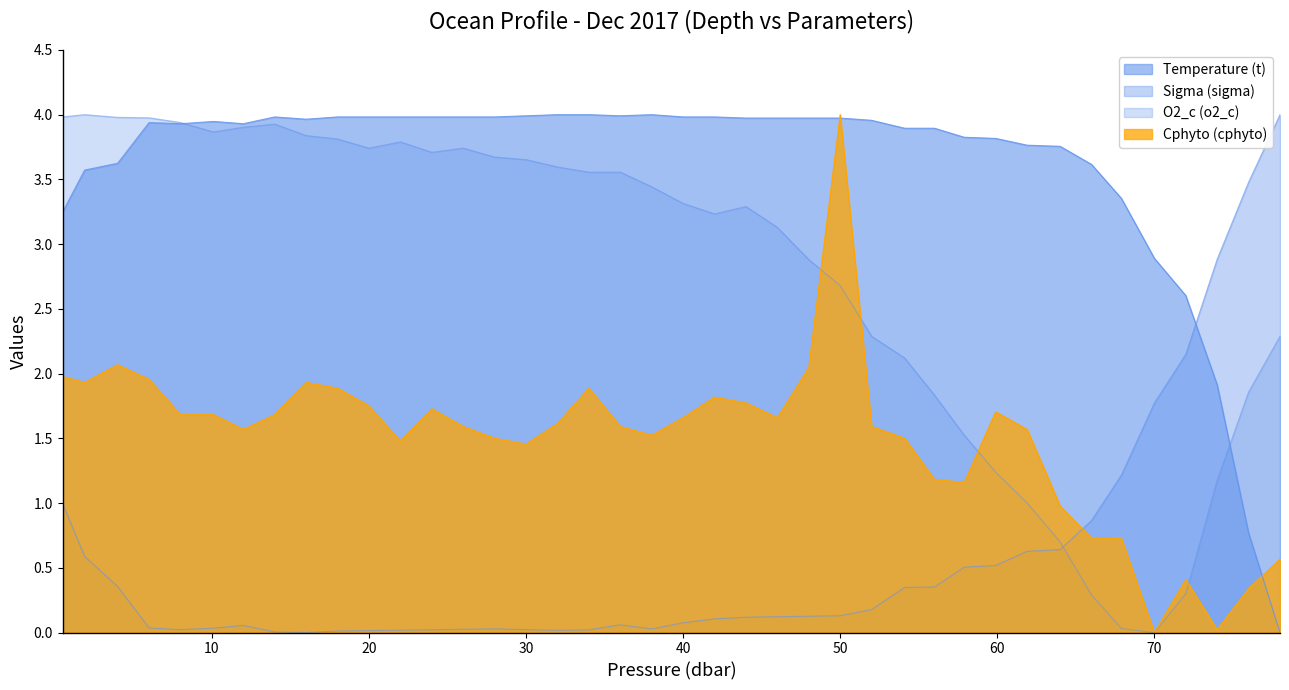

Which series changed the most between 8.0 and 24.0?

O2_c (o2_c)